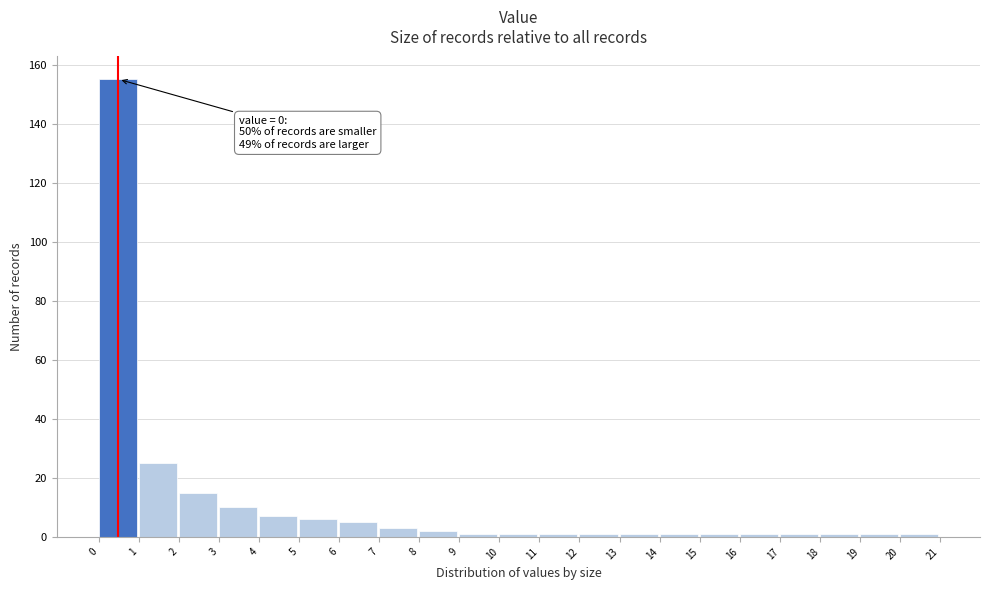

Over which range of the x-axis is the bar tallest?

0 to 1